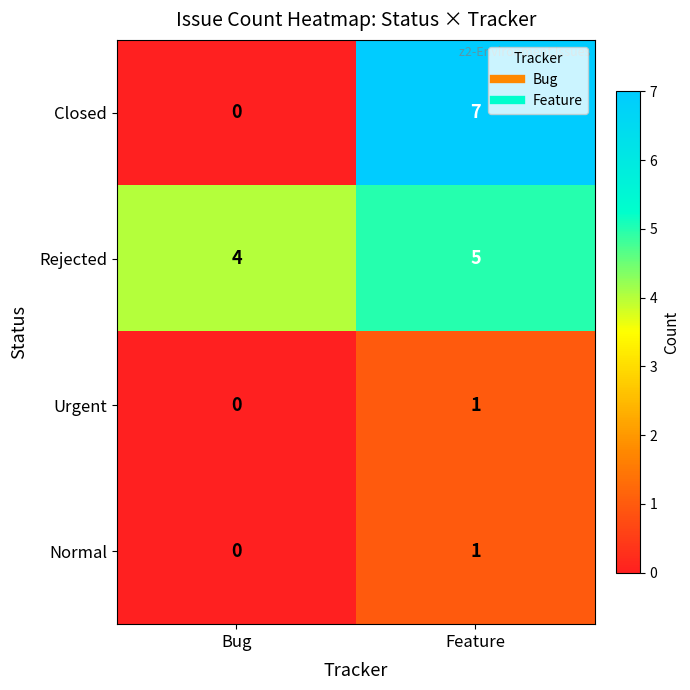

What value does the Rejected series have at Bug?

4